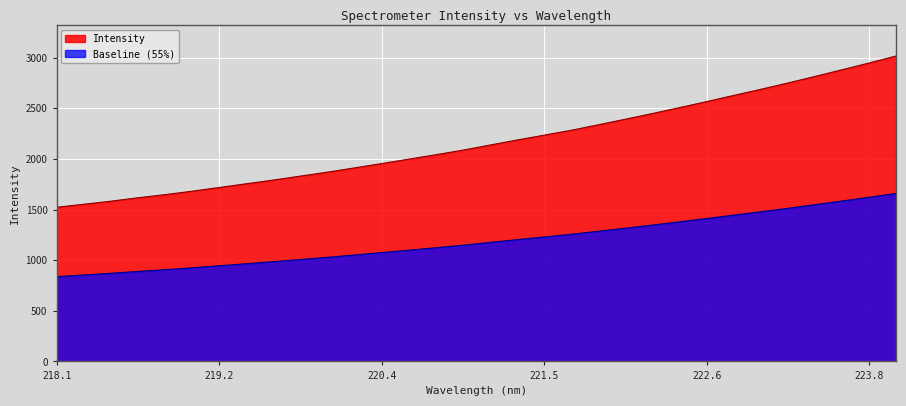

What is the difference between the maximum and minimum values?

1494.5